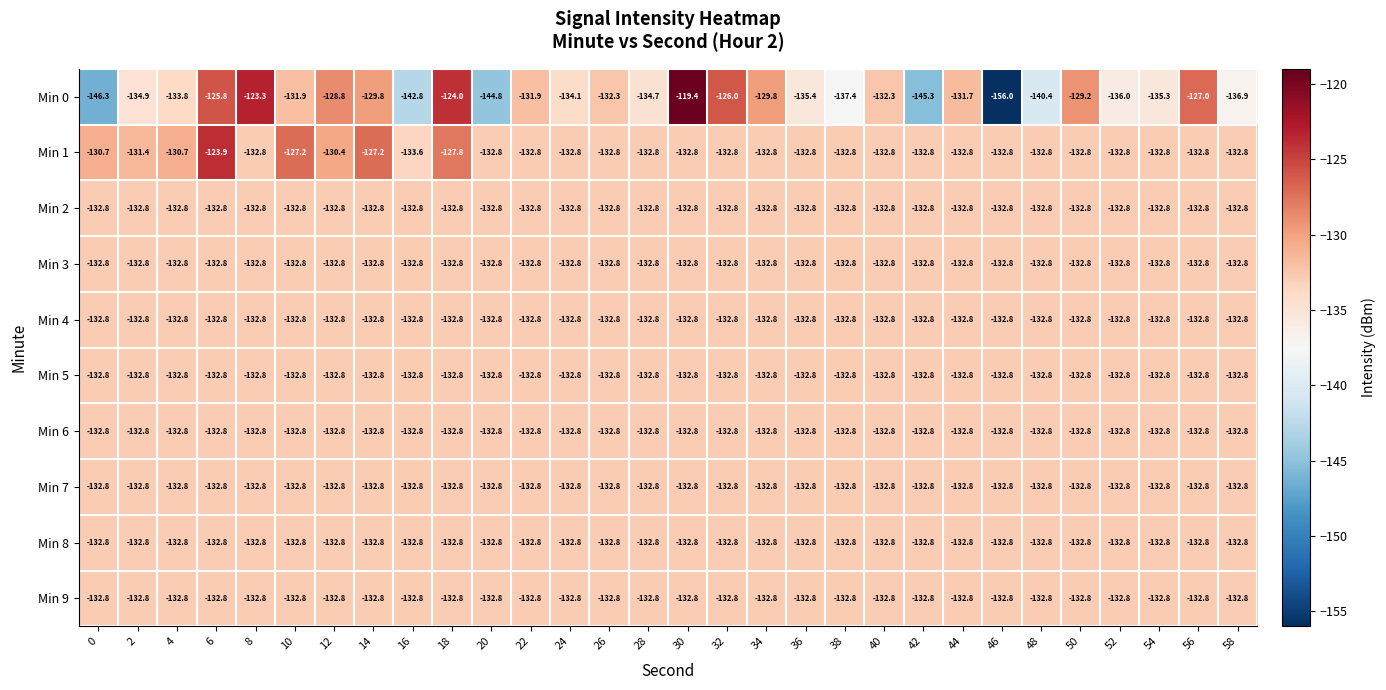

What is the sum of the Min 1 values at 48 and 20?

-265.6